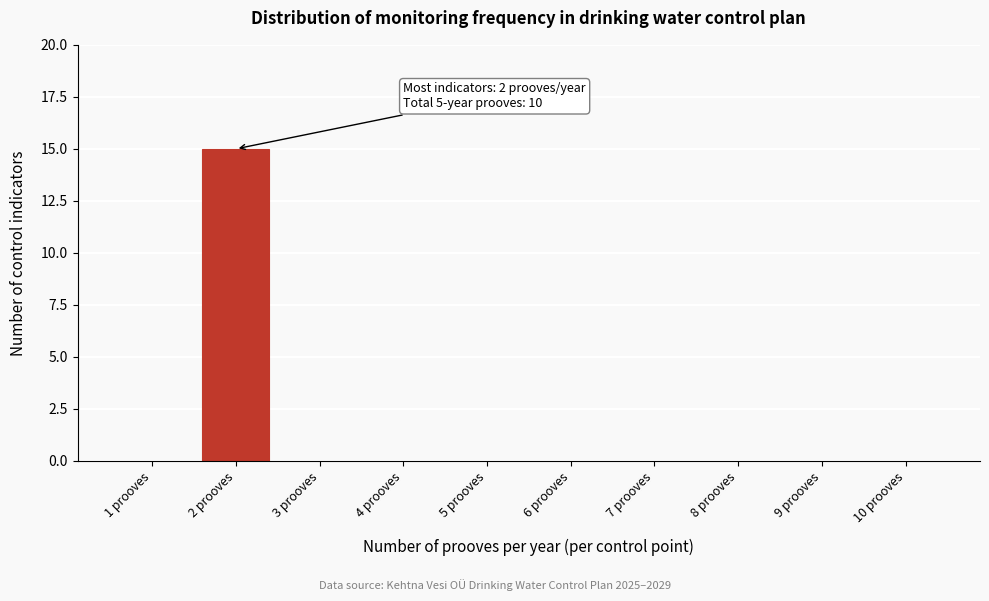

Reading left to right, extract all data points from this chart.

1 prooves=0	2 prooves=15	3 prooves=0	4 prooves=0	5 prooves=0	6 prooves=0	7 prooves=0	8 prooves=0	9 prooves=0	10 prooves=0